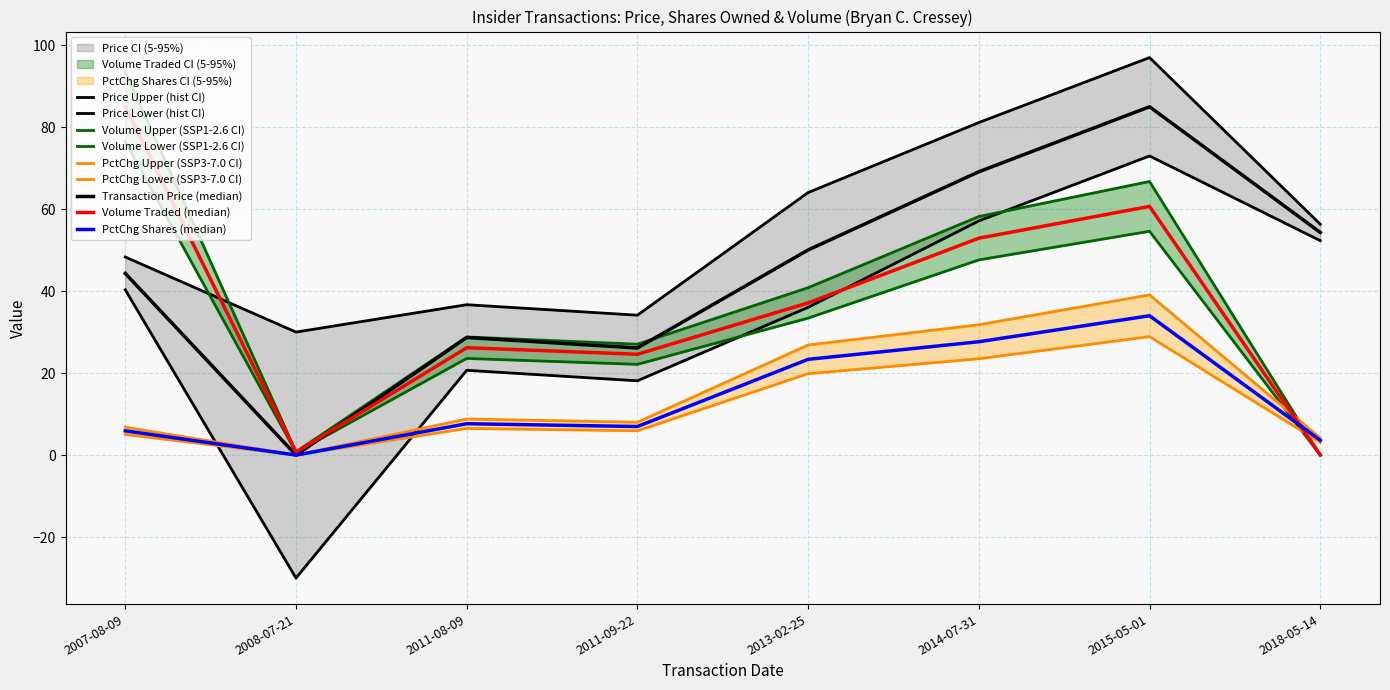

At which label does pctVolumeTraded first exceed 40?

2007-08-09